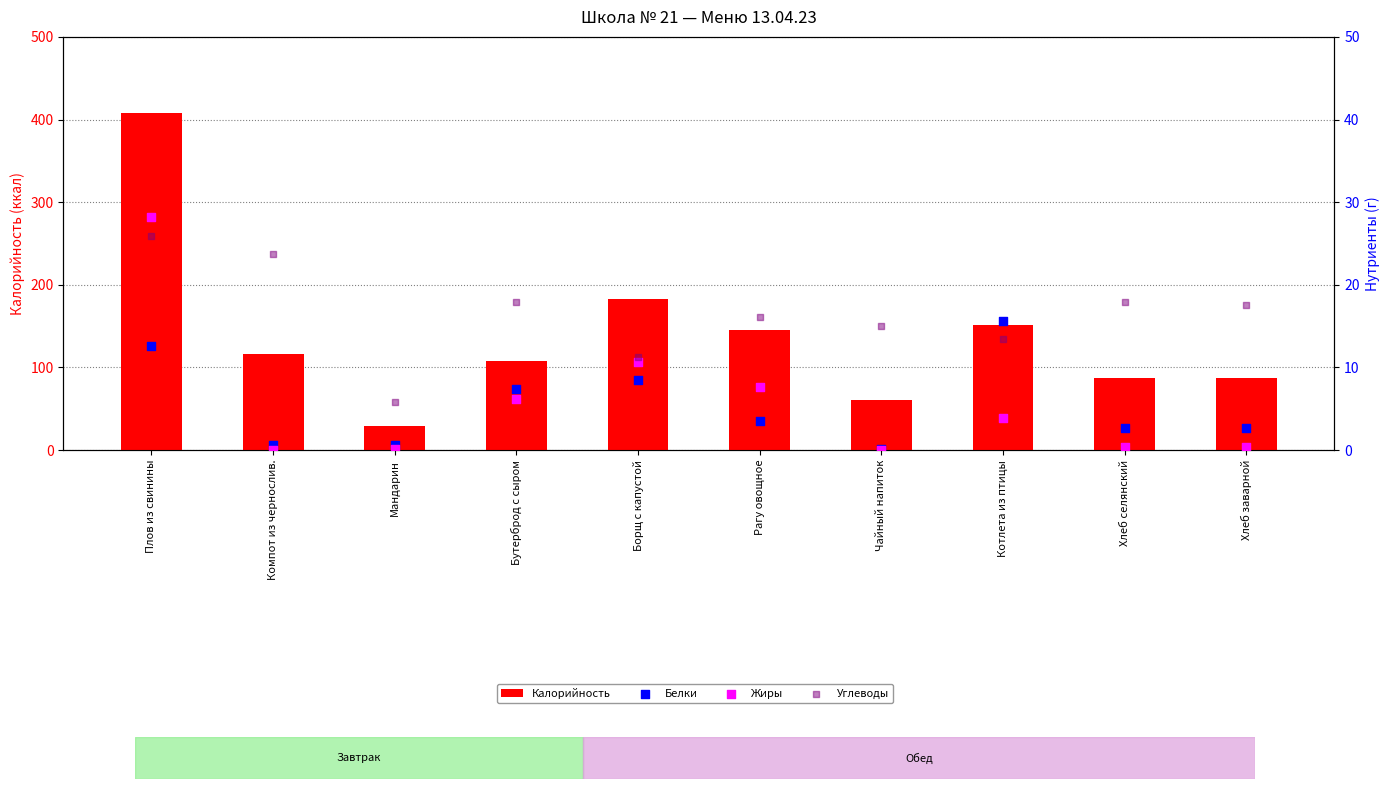

Is the value of Калорийность at Плов из свинины greater than the value of Углеводы at Чайный напиток?

Yes